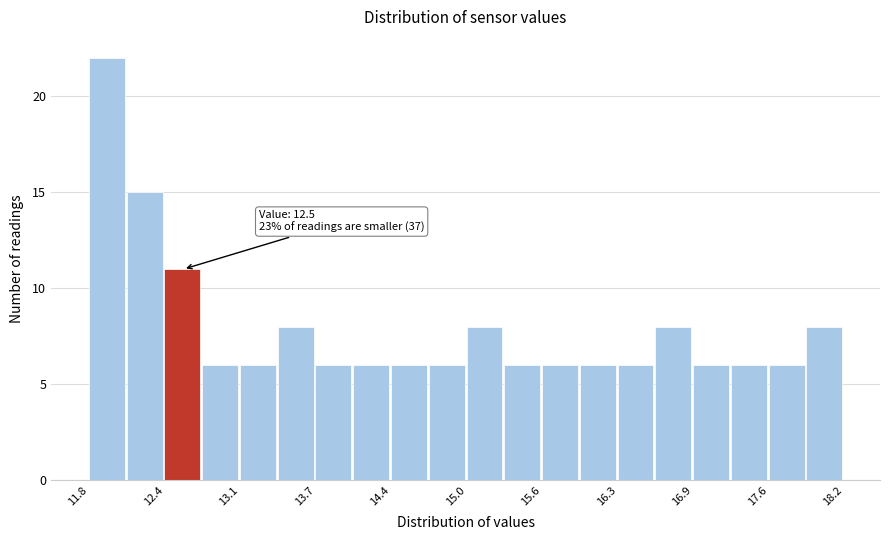

Read against the x-axis, roughly where is the centre of the tallest bar?

12.0